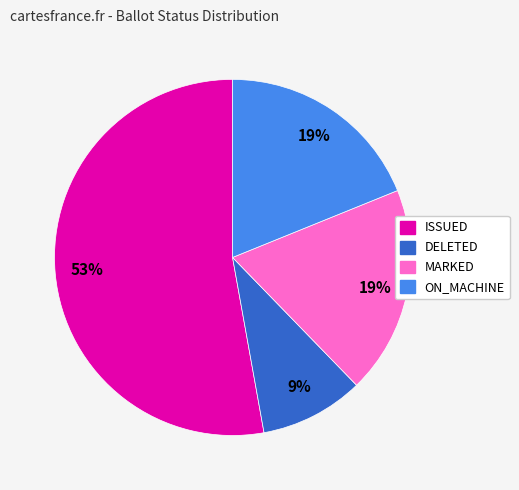

Does any single category account for the majority?

Yes